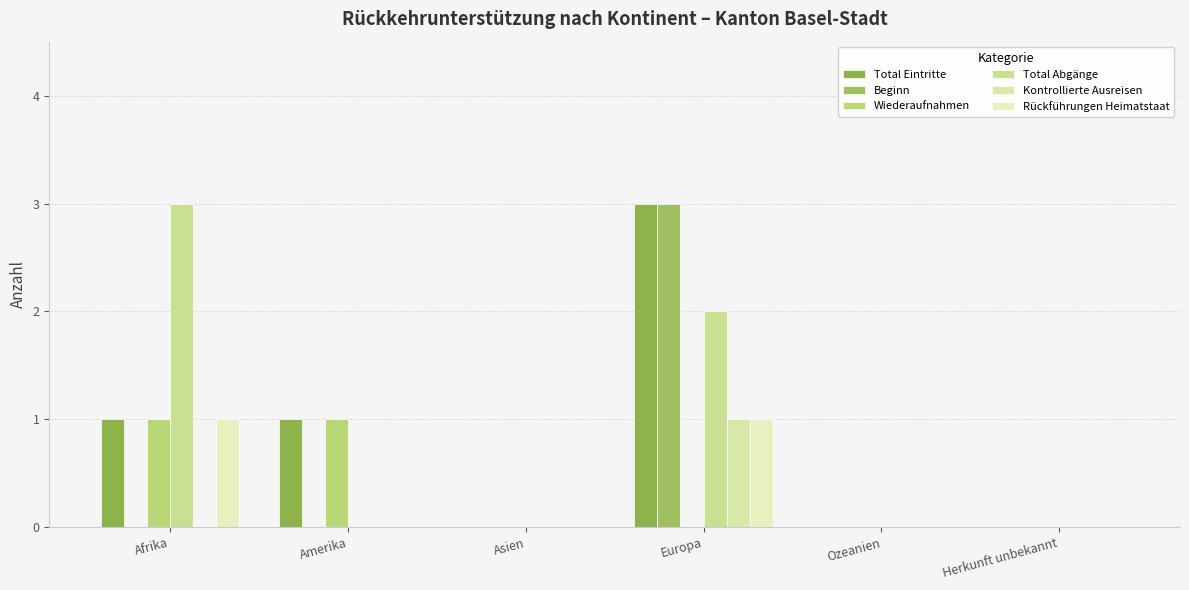

Reading right to left, extract all data points from this chart.

Total Eintritte: Herkunft unbekannt=0	Ozeanien=0	Europa=3	Asien=0	Amerika=1	Afrika=1
Beginn: Herkunft unbekannt=0	Ozeanien=0	Europa=3	Asien=0	Amerika=0	Afrika=0
Wiederaufnahmen: Herkunft unbekannt=0	Ozeanien=0	Europa=0	Asien=0	Amerika=1	Afrika=1
Total Abgänge: Herkunft unbekannt=0	Ozeanien=0	Europa=2	Asien=0	Amerika=0	Afrika=3
Kontrollierte Ausreisen: Herkunft unbekannt=0	Ozeanien=0	Europa=1	Asien=0	Amerika=0	Afrika=0
Rückführungen Heimatstaat: Herkunft unbekannt=0	Ozeanien=0	Europa=1	Asien=0	Amerika=0	Afrika=1